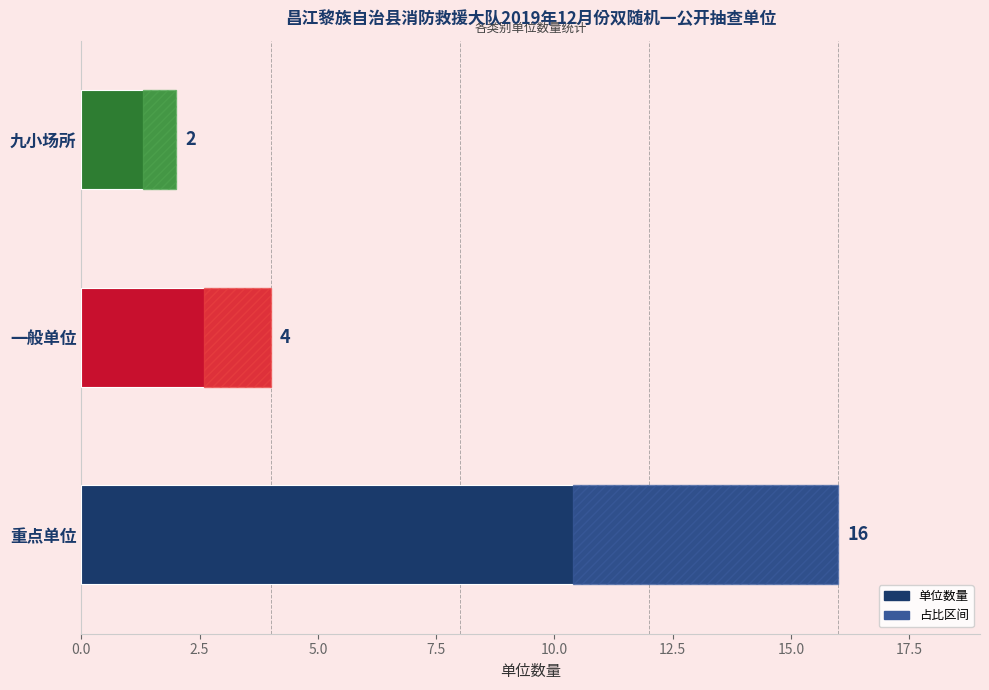

List the labels in order of value, smallest first.

九小场所, 一般单位, 重点单位